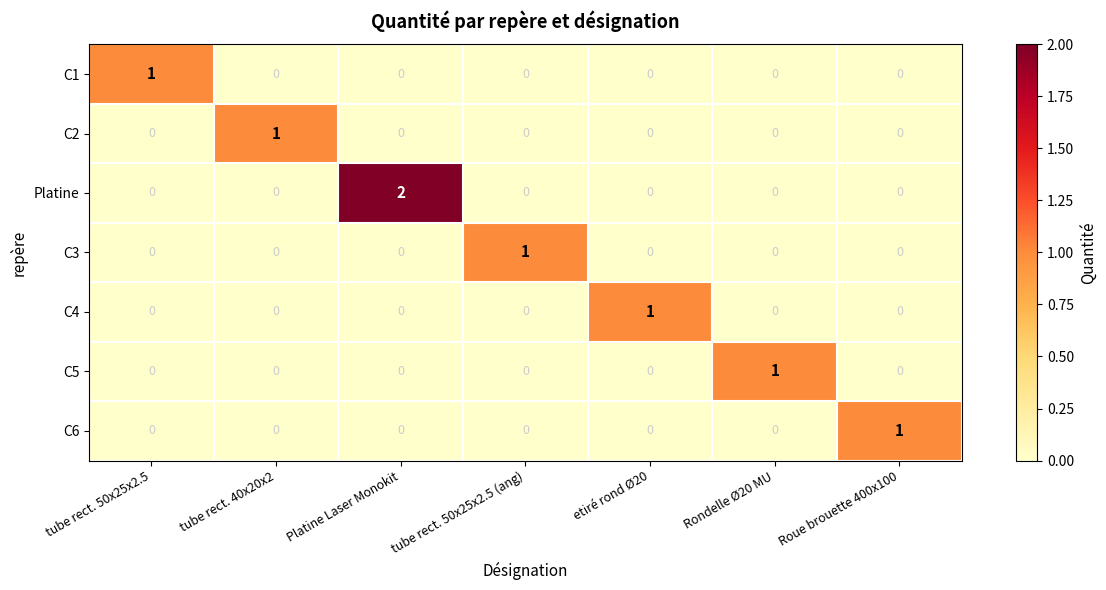

How many distinct data groups are displayed?

7